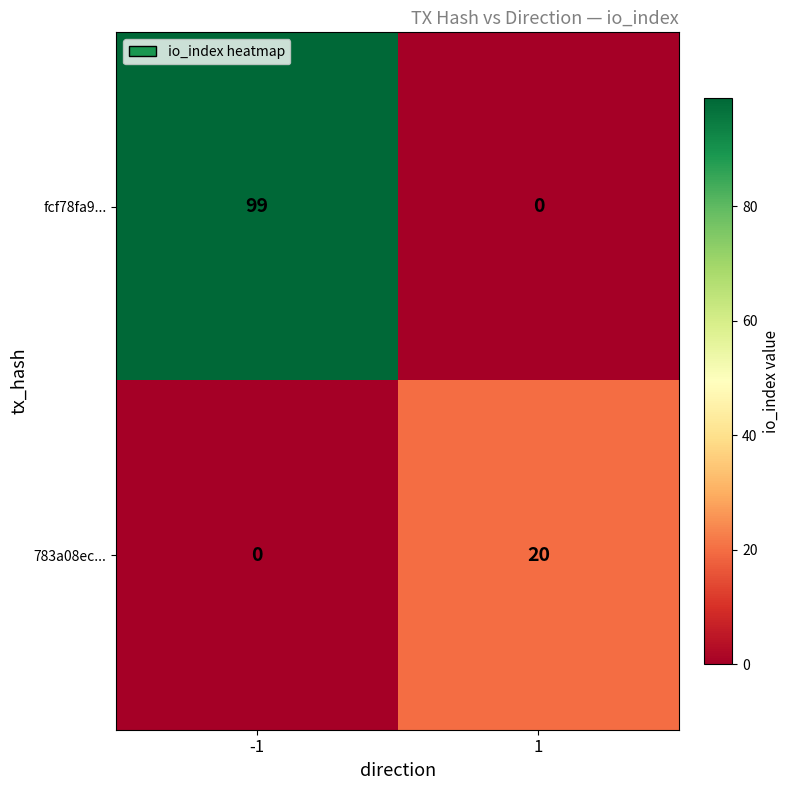

Which series has the widest spread of values?

fcf78fa9...